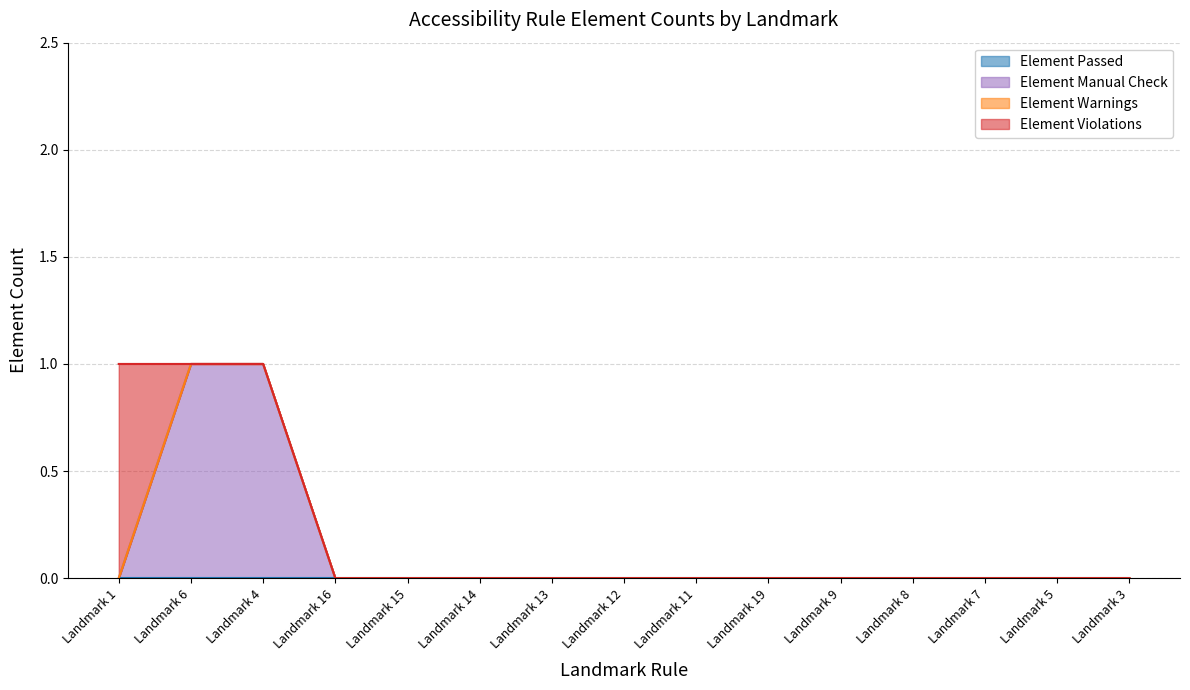

True or false: Element Violations and Element Passed intersect in this chart.

False